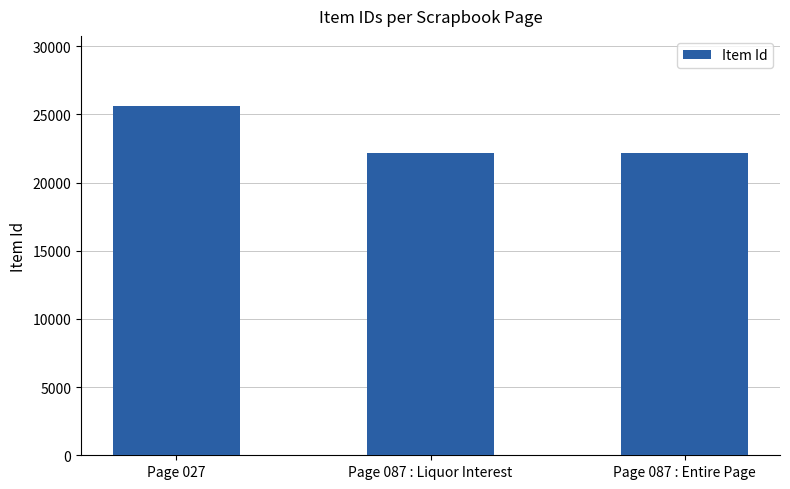

What is the label of the 2nd bar from the left?

Page 087 : Liquor Interest